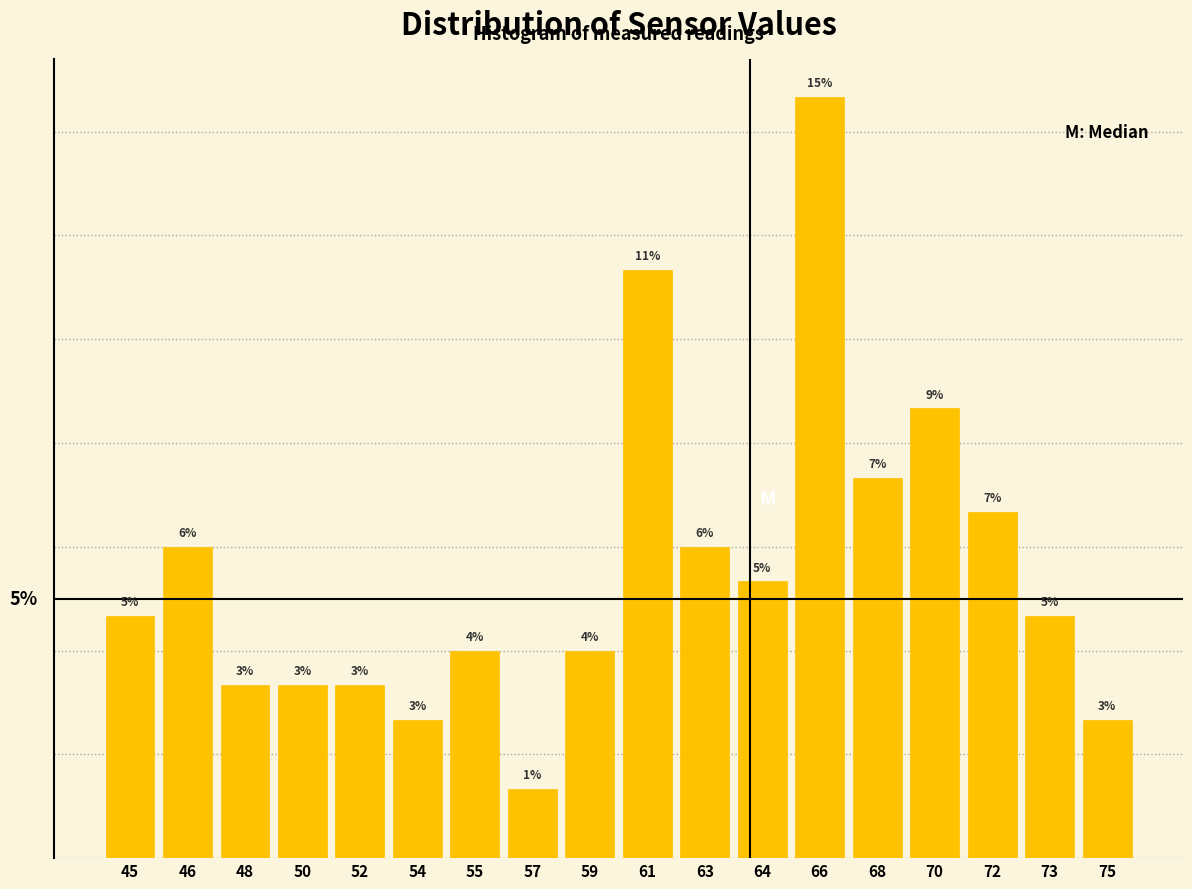

Are the bars horizontal?

No